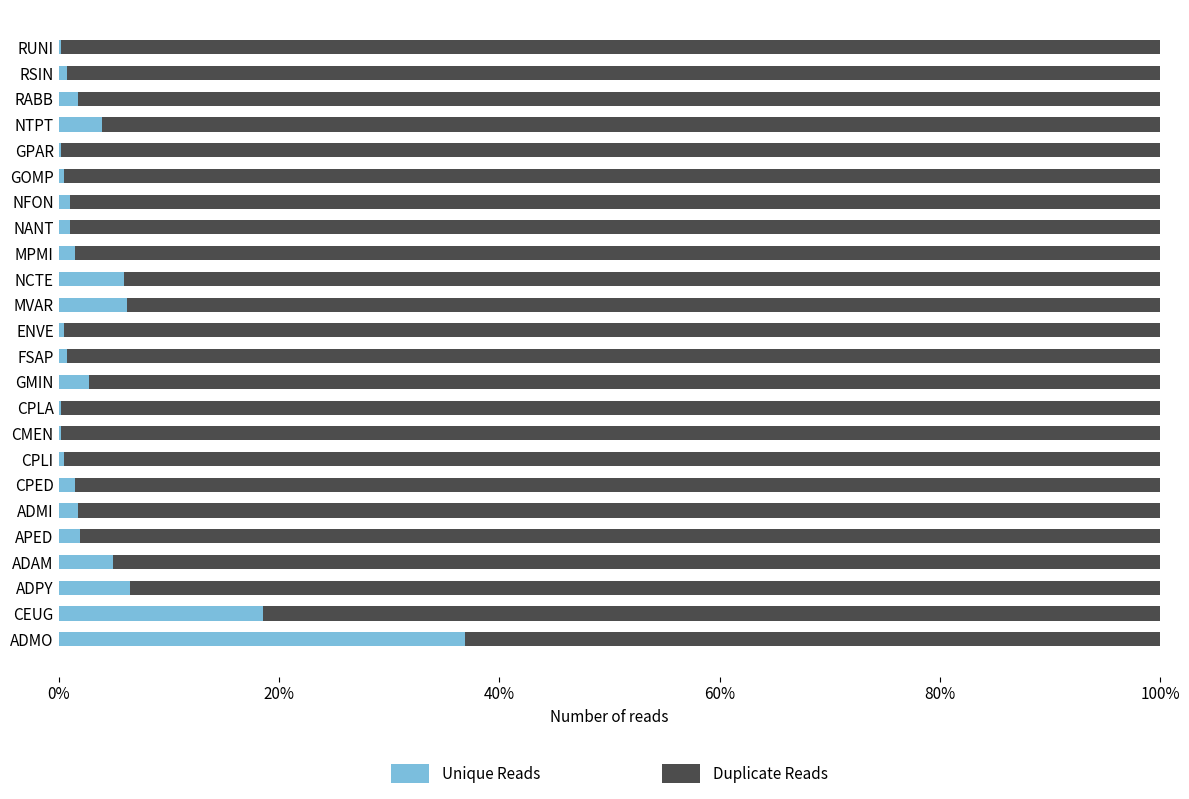

What are all the series names shown in the legend?

Unique Reads, Duplicate Reads